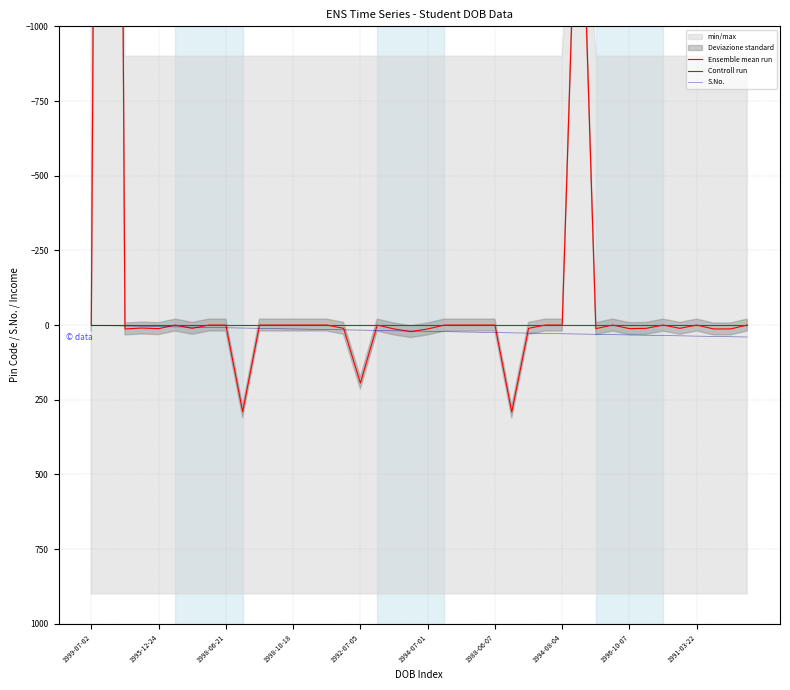

Is it true that Ensemble mean run equals 291 at 25?

True